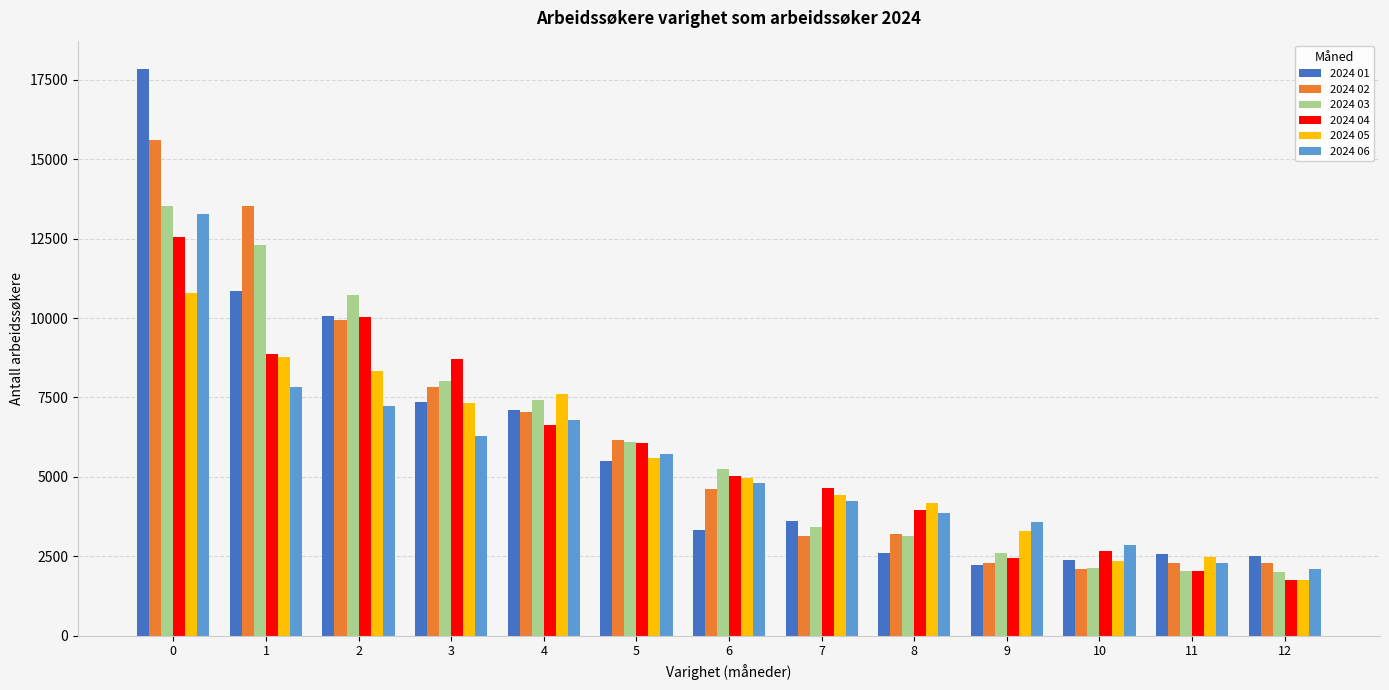

Between 4 and 8, which series saw the biggest shift?

2024 01